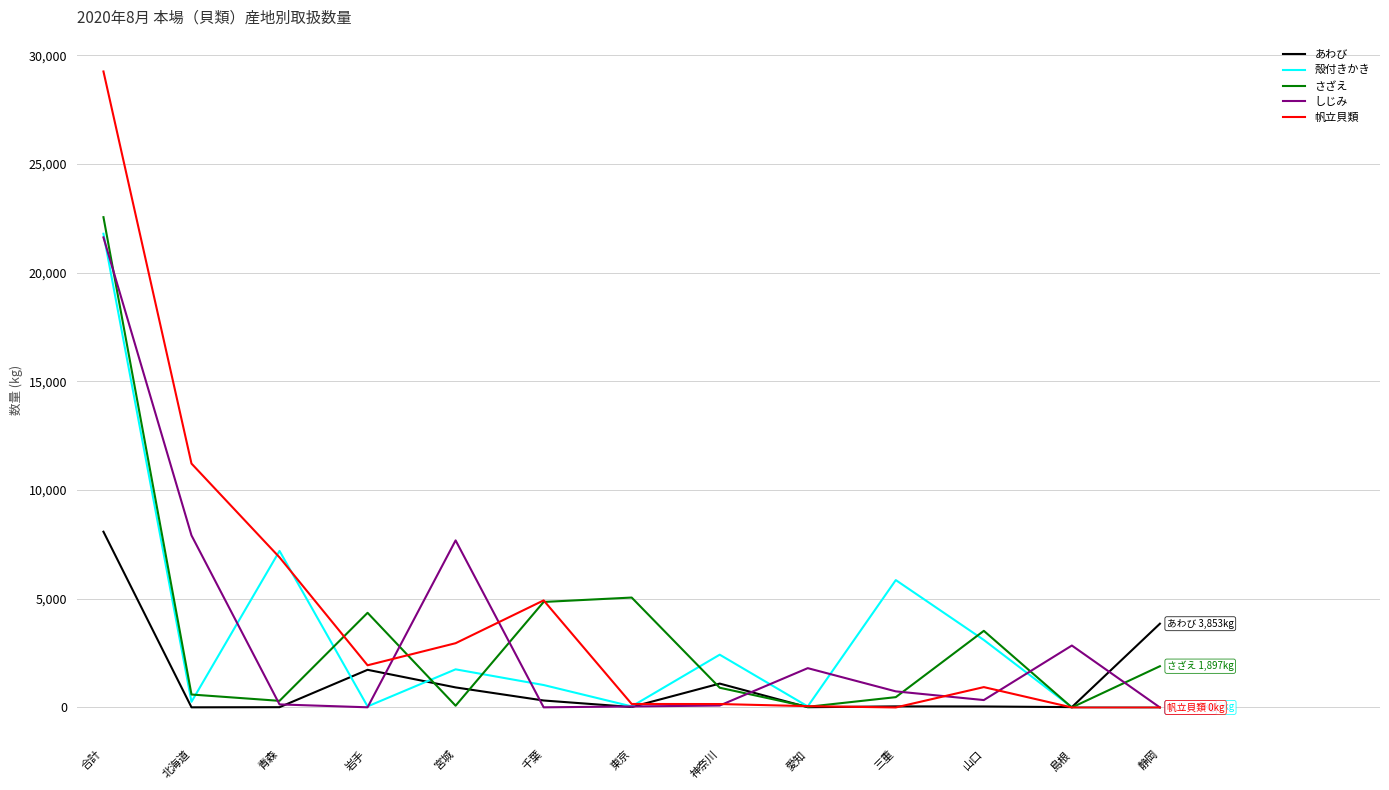

Where is the first local maximum for 帆立貝類?

千葉